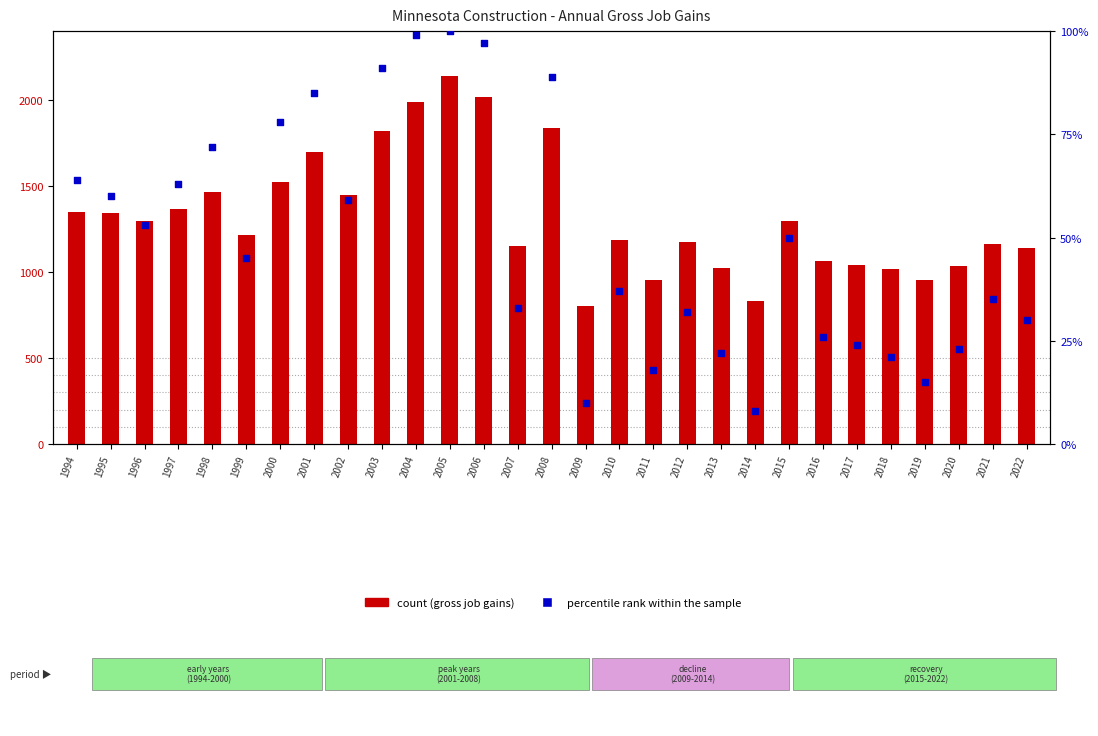

Which series has the largest total across all categories?

Gross job gains